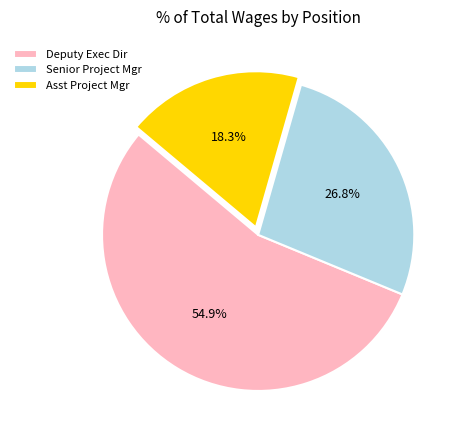

Count the number of slices in the pie.

3